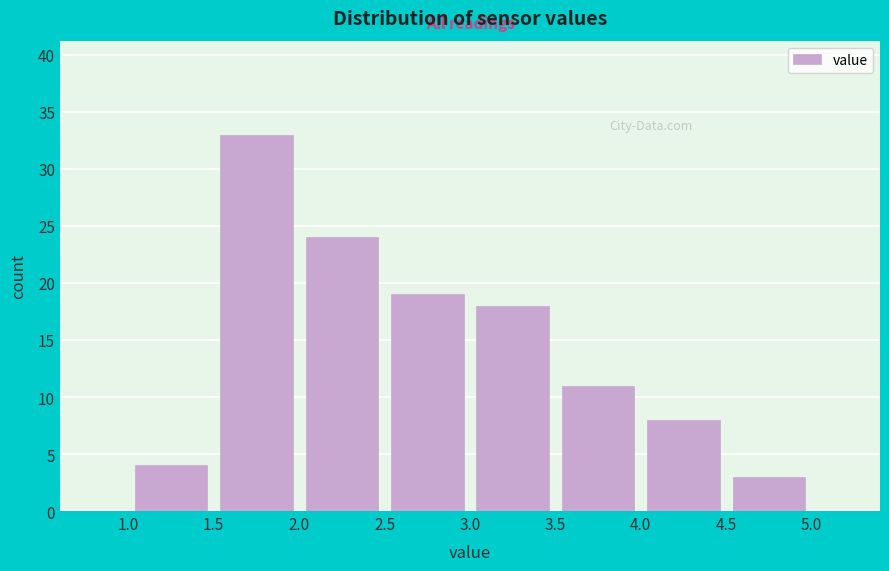

Which range on the x-axis has the tallest bar?

1.5 to 2.0